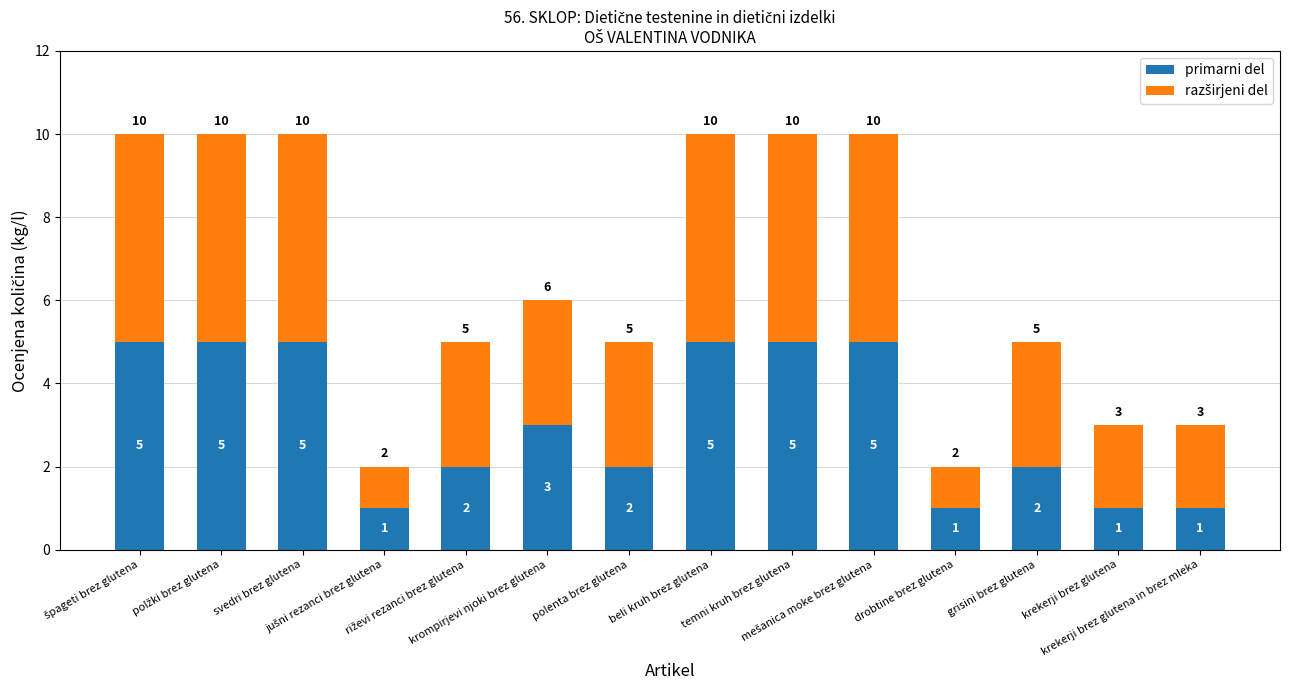

How many primarni del values are between 1 and 5?

14